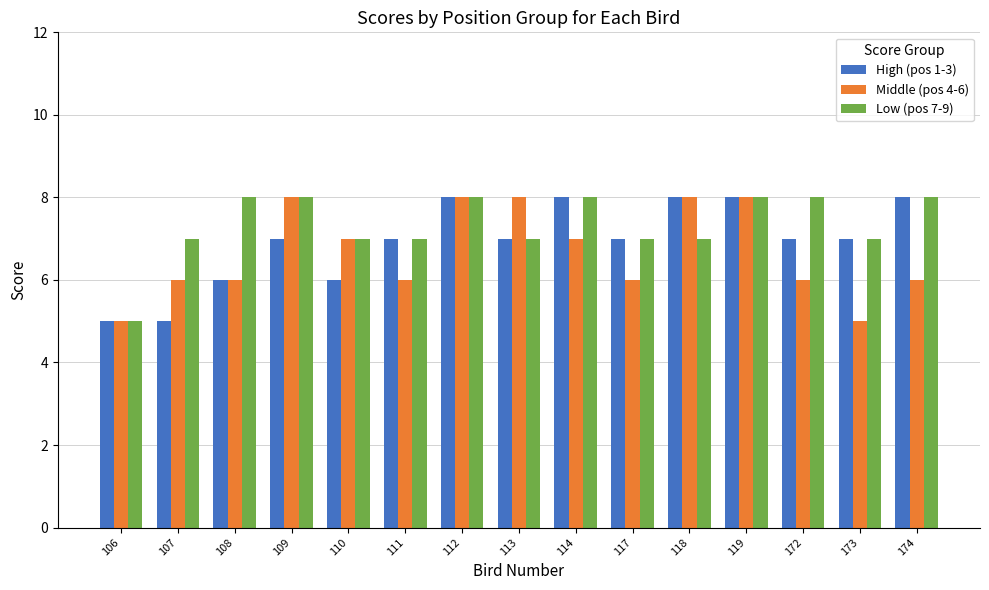

What is the sum of all Middle (pos 4-6) values?

100